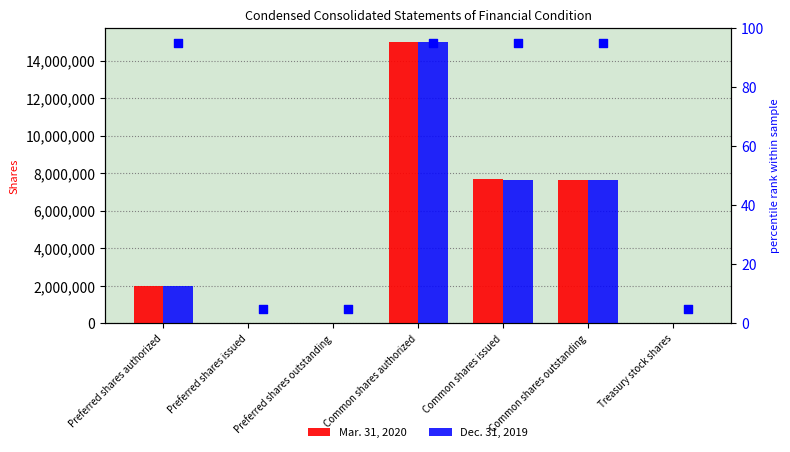

Which series has the largest total across all categories?

Mar. 31, 2020